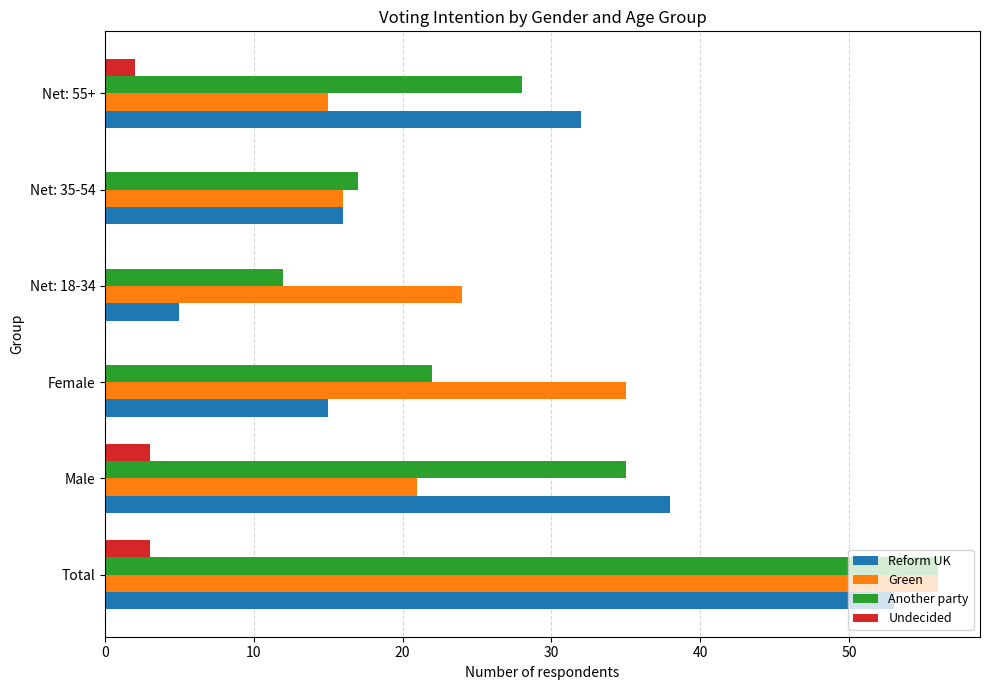

What is the sum of all Undecided values?

8